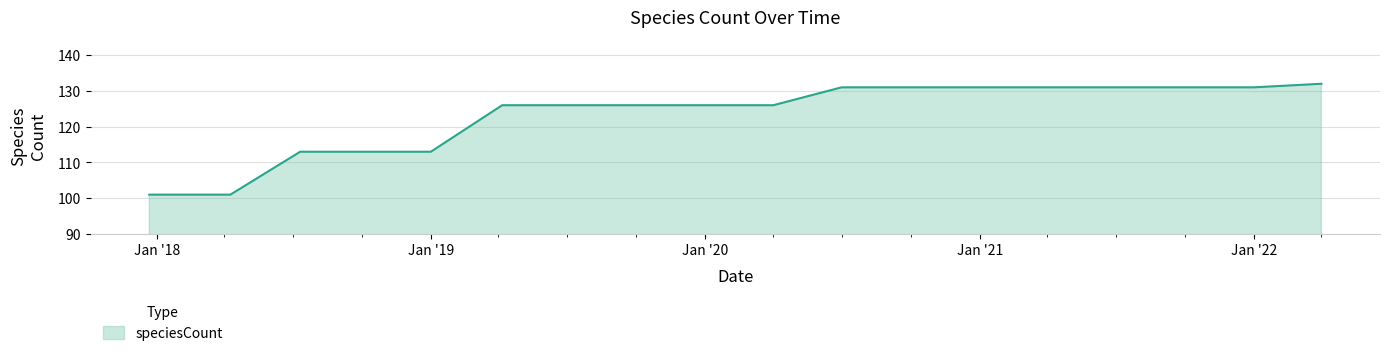

What is the minimum value shown in the chart?

101